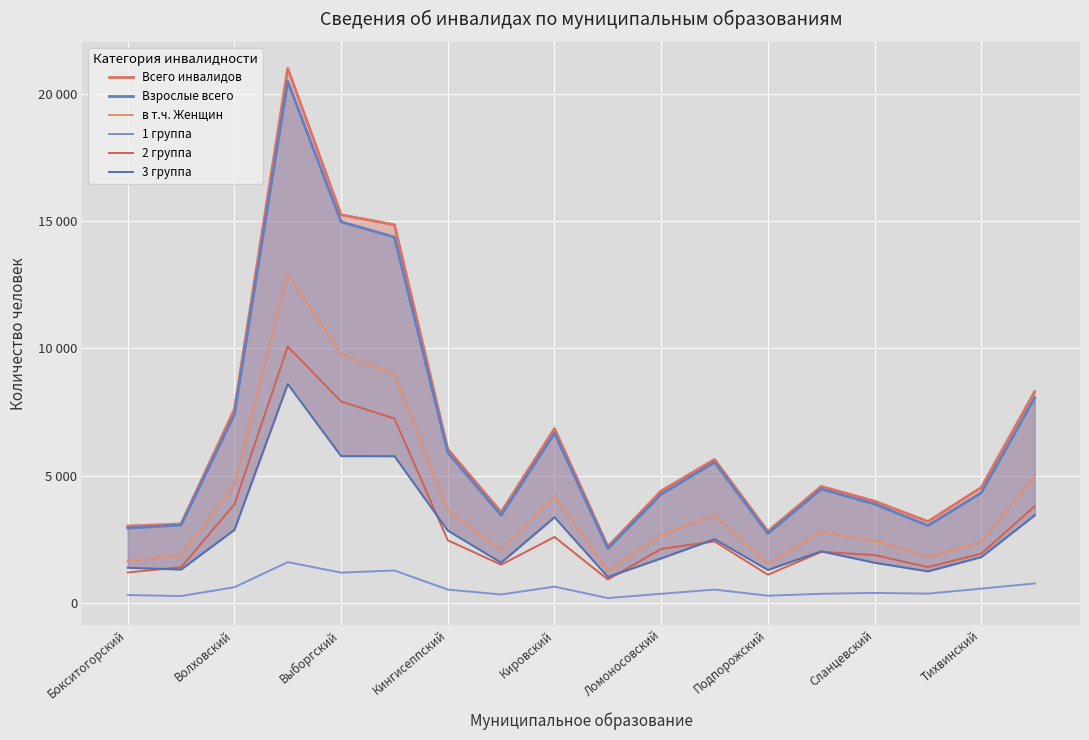

Reading right to left, what are all the values shown in this chart?

Всего инвалидов: 8298	4541	3201	4000	4579	2817	5638	4401	2220	6849	3571	6041	14851	15241	20990	7606	3104	3023
Взрослые всего: 8058	4332	3042	3889	4476	2732	5529	4275	2143	6669	3447	5907	14366	14968	20479	7404	3060	2944
в т.ч. Женщин: 4988	2392	1813	2451	2793	1542	3444	2668	1268	4205	2081	3627	8993	9778	12908	4652	1857	1645
1 группа: 770	566	370	398	364	287	529	363	195	644	336	528	1278	1195	1607	621	275	314
2 группа: 3798	1940	1410	1884	2009	1111	2419	2127	924	2594	1506	2464	7241	7914	10070	3872	1408	1200
3 группа: 3445	1805	1245	1583	2032	1300	2509	1756	1022	3370	1587	2843	5767	5768	8597	2875	1318	1385